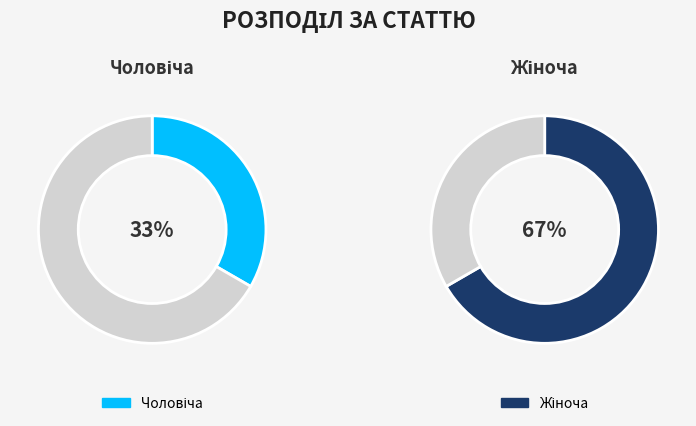

Which category accounts for the majority?

Жіноча